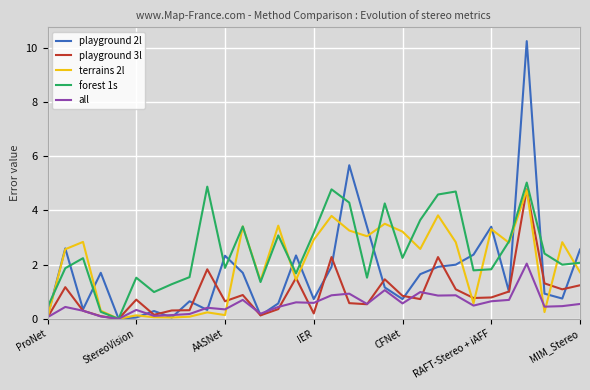

Which series has the largest total across all categories?

forest 1s